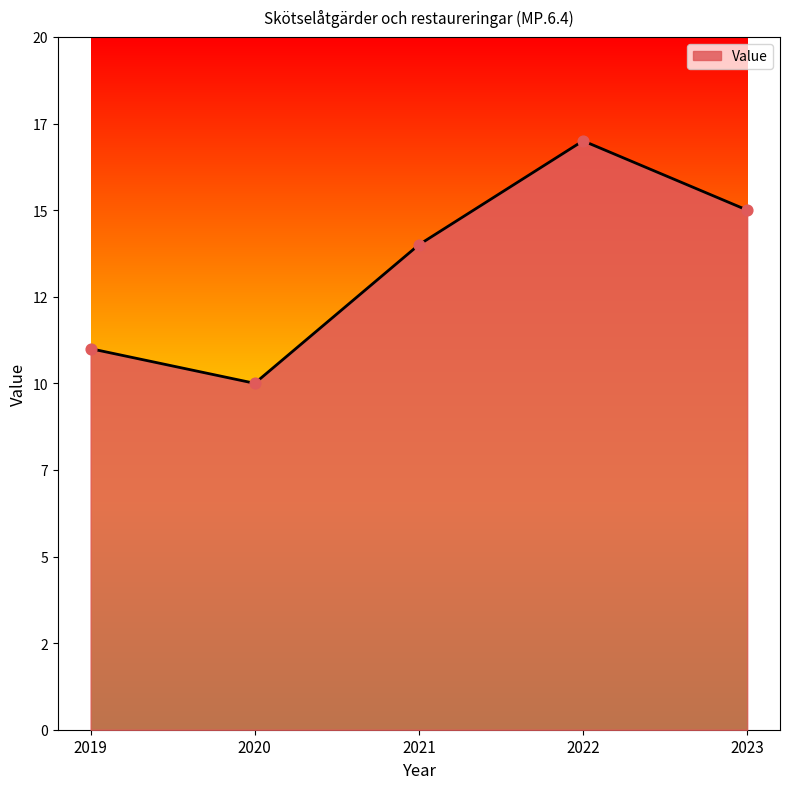

Which has a higher value, 2022 or 2019?

2022